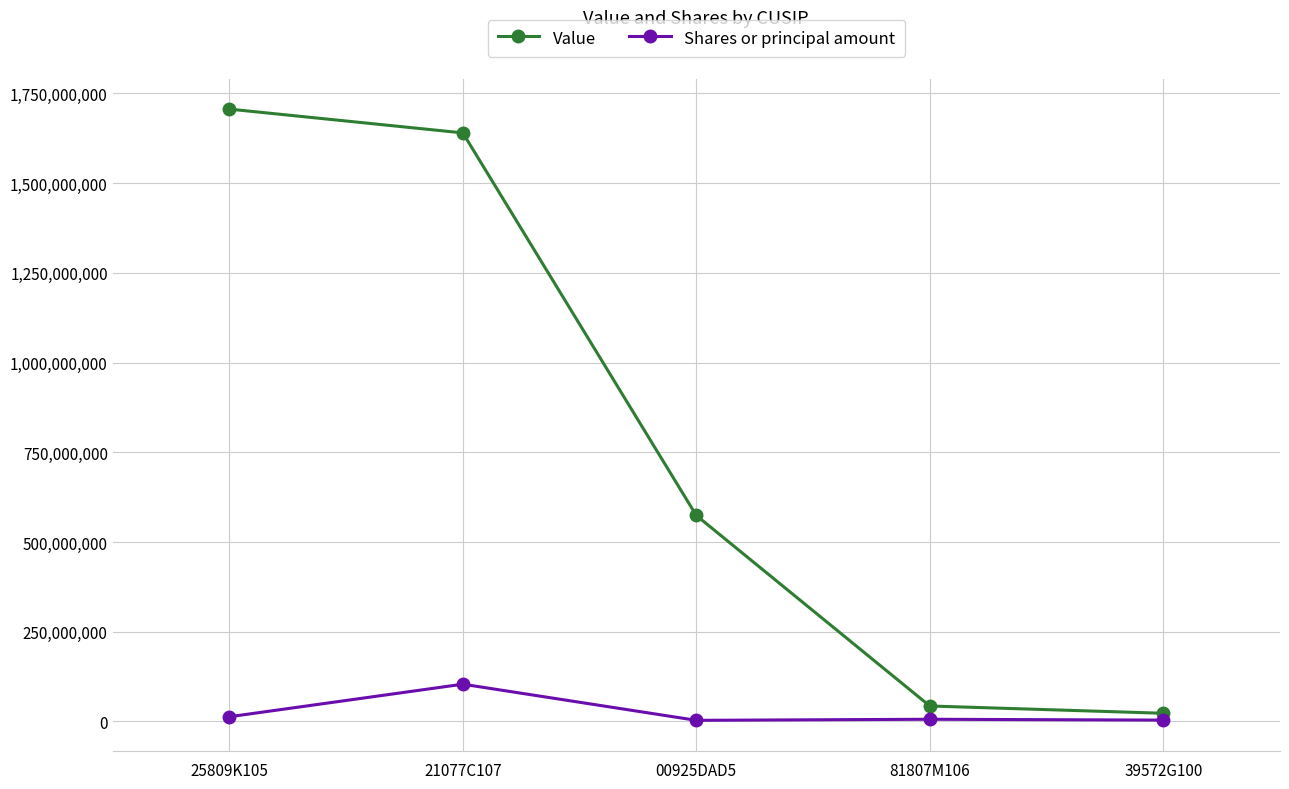

What is the approximate value of Value at 00925DAD5?

573954000